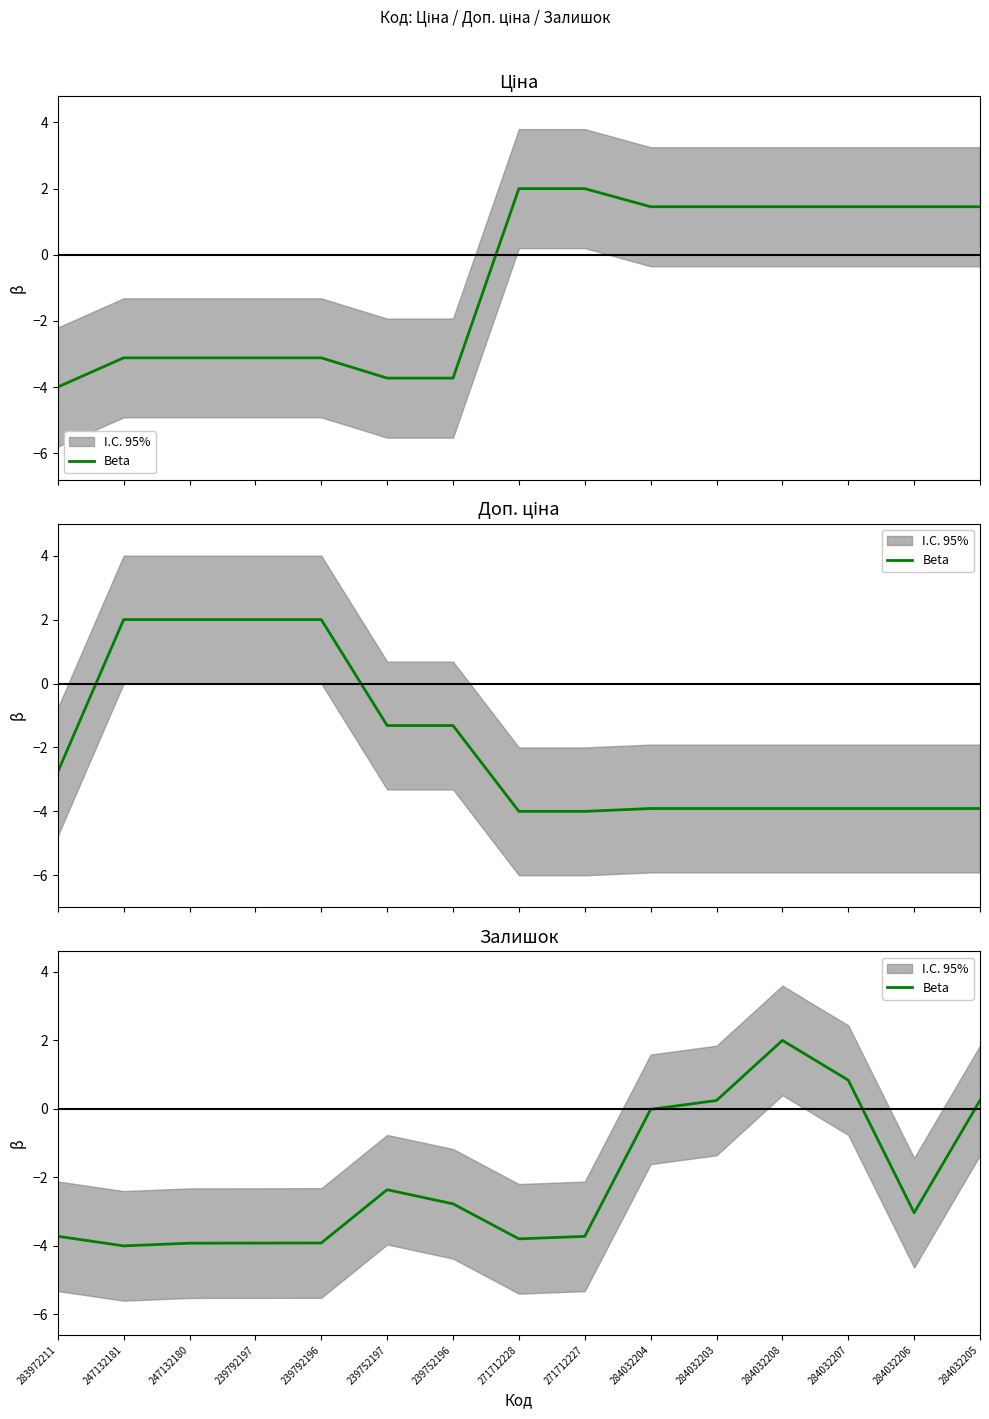

Reading right to left, list all the values displayed in this chart.

284032205=0.2	284032206=-3.0	284032207=0.8	284032208=2.0	284032203=0.2	284032204=-0.0	271712227=-3.7	271712228=-3.8	239752196=-2.8	239752197=-2.4	239792196=-3.9	239792197=-3.9	247132180=-3.9	247132181=-4.0	283972211=-3.7